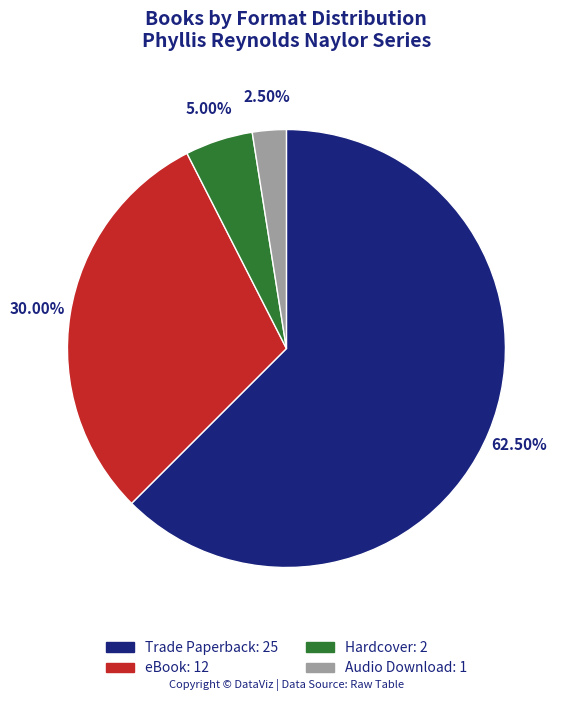

Which category has the biggest portion of the pie?

Trade Paperback